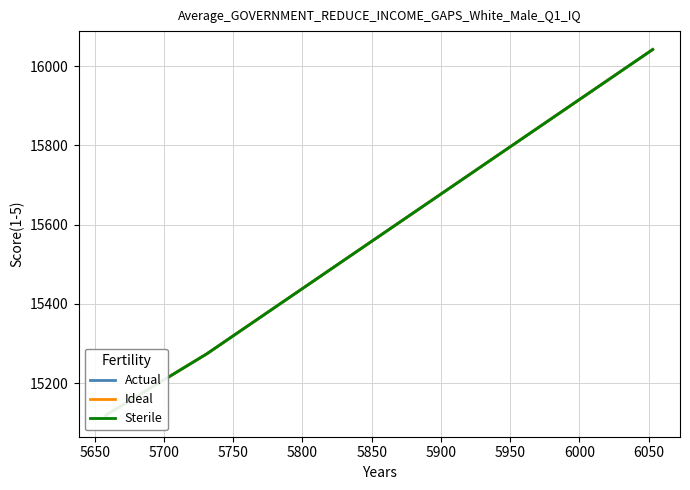

How many data points in Actual are less than 15274?

2